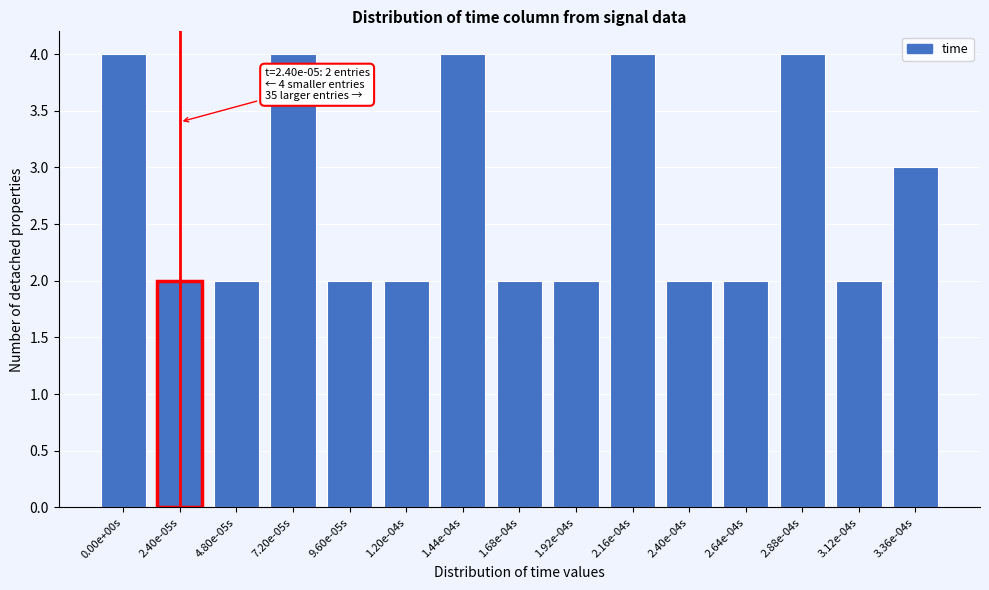

Reading left to right, what are all the values shown in this chart?

4	2	2	4	2	2	4	2	2	4	2	2	4	2	3